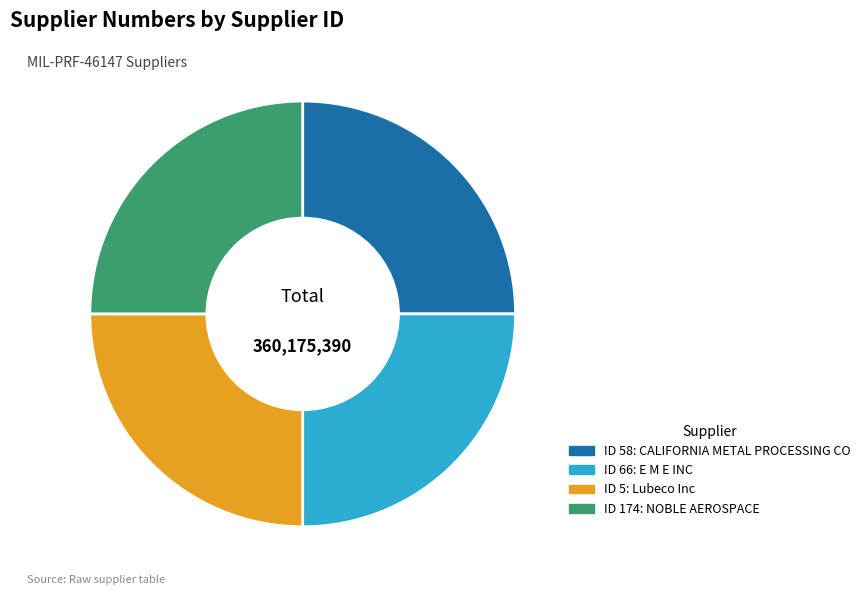

Is there any slice that represents more than half of the pie?

No